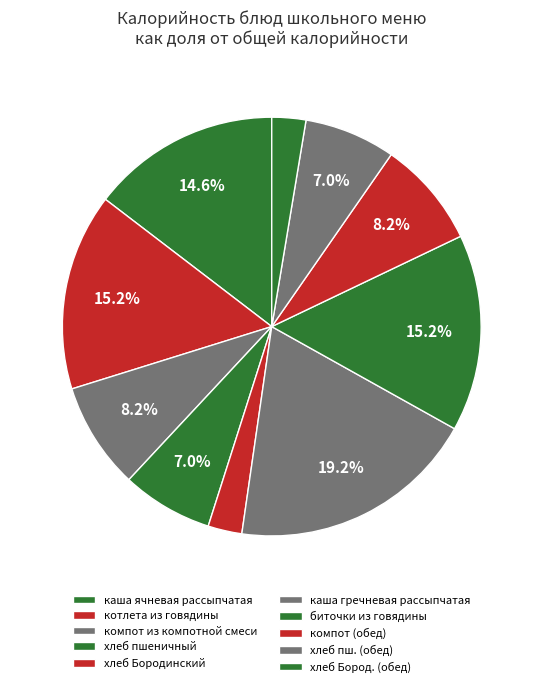

To the nearest percent, what is the difference between the каша ячневая рассыпчатая and хлеб Бородинский slice percentages?

12%